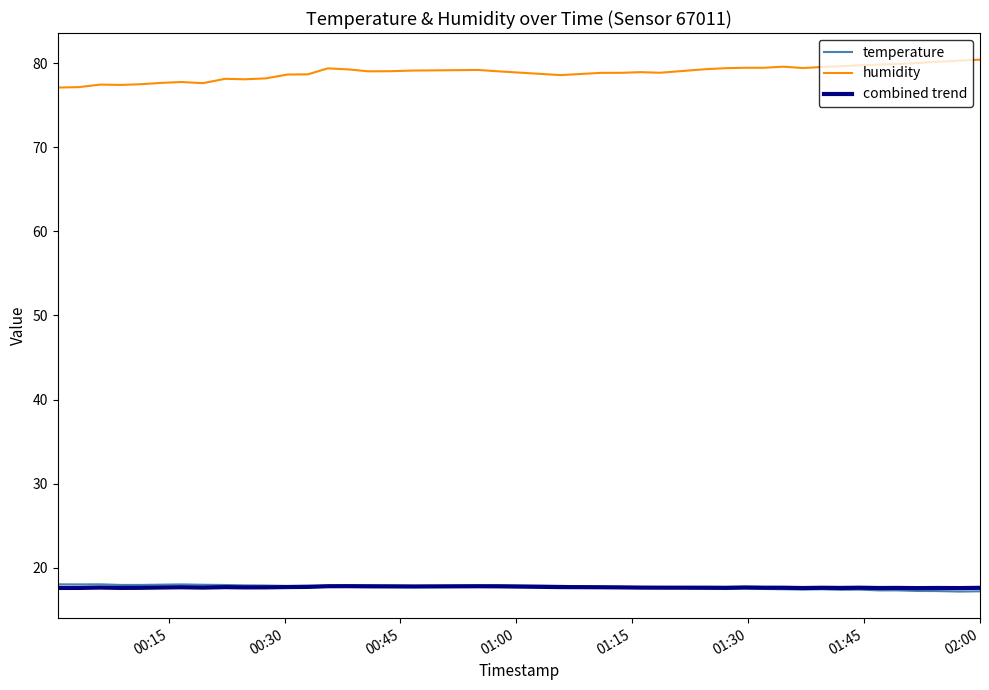

True or false: temperature and humidity intersect in this chart.

False